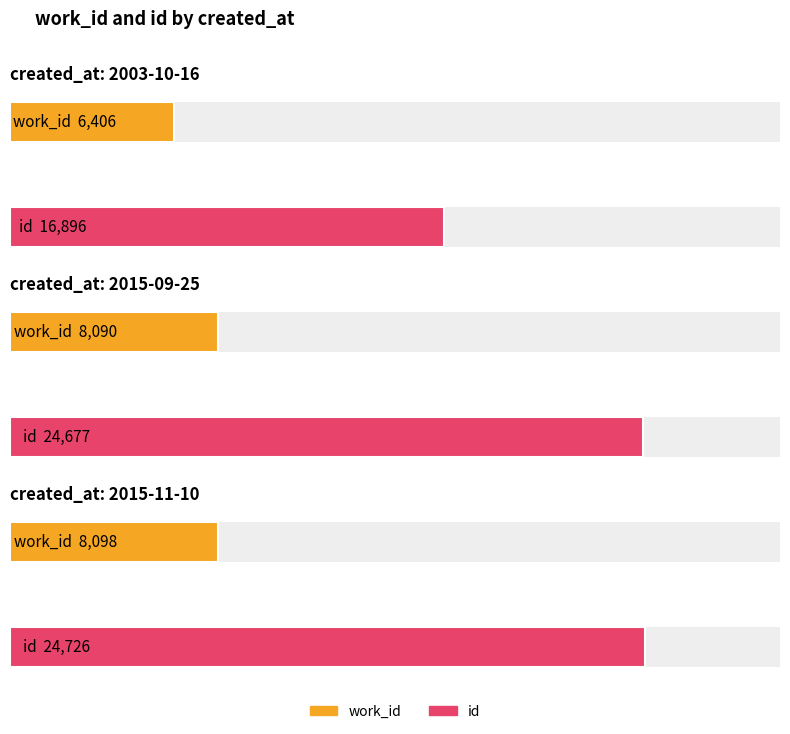

How many bars are there in total?

6